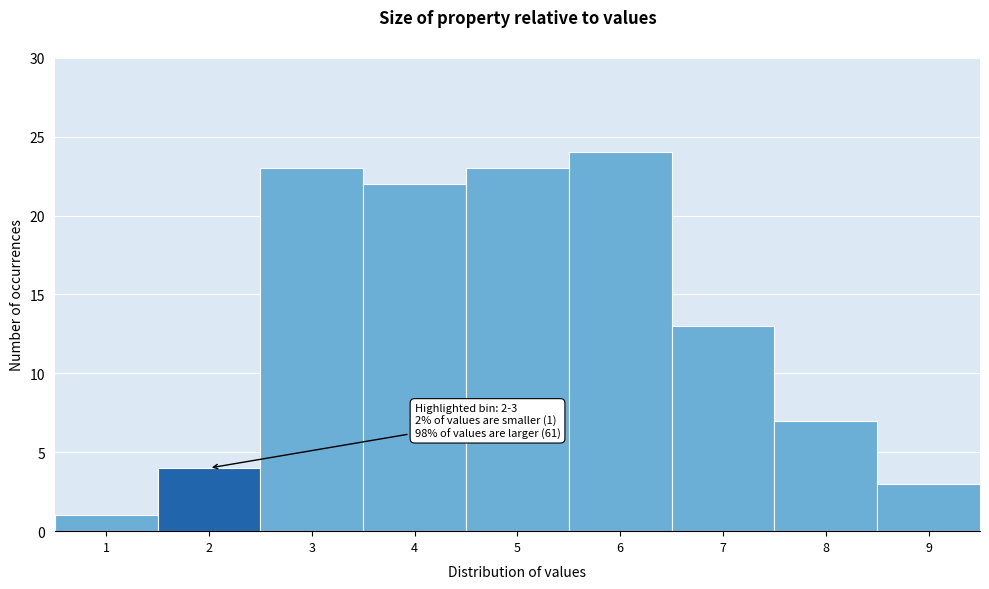

Reading left to right, transcribe all the data shown in this chart.

1	4	23	22	23	24	13	7	3